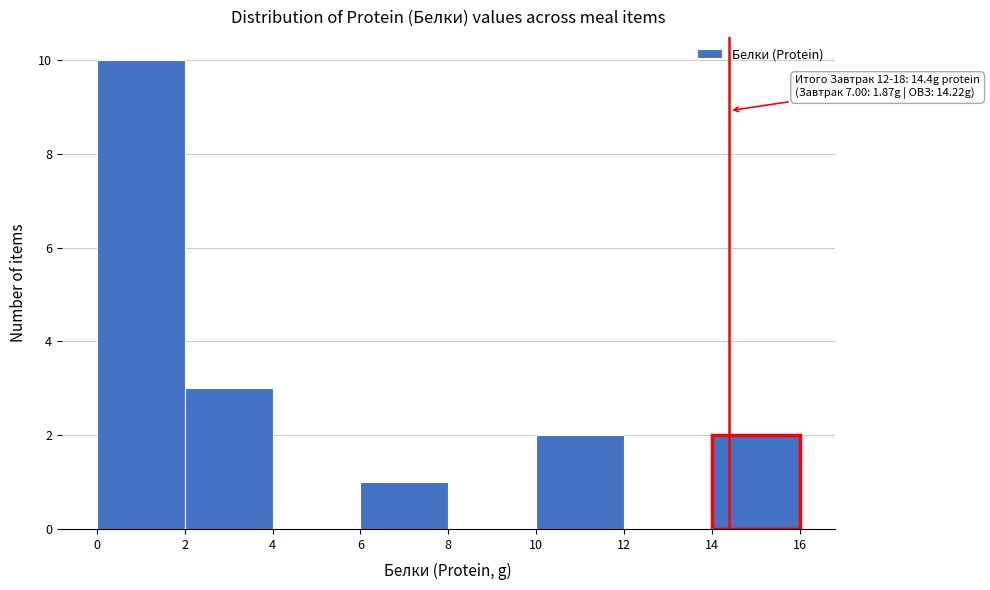

Which range on the x-axis has the tallest bar?

0 to 2